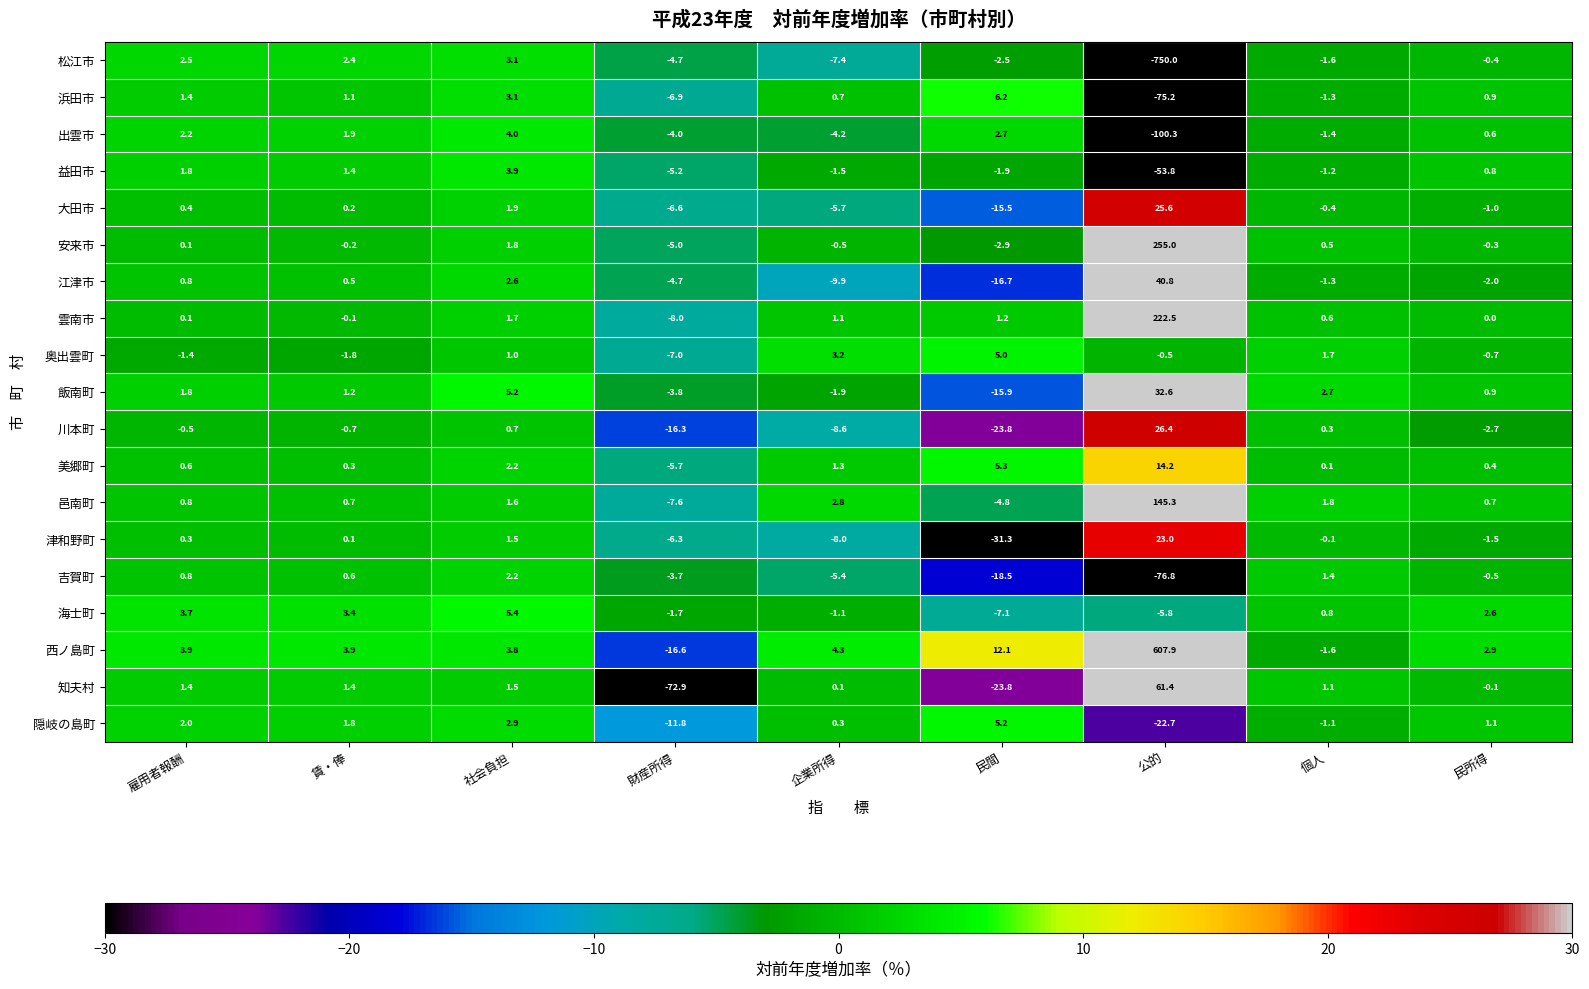

At which category is the sum across all series the highest?

公的